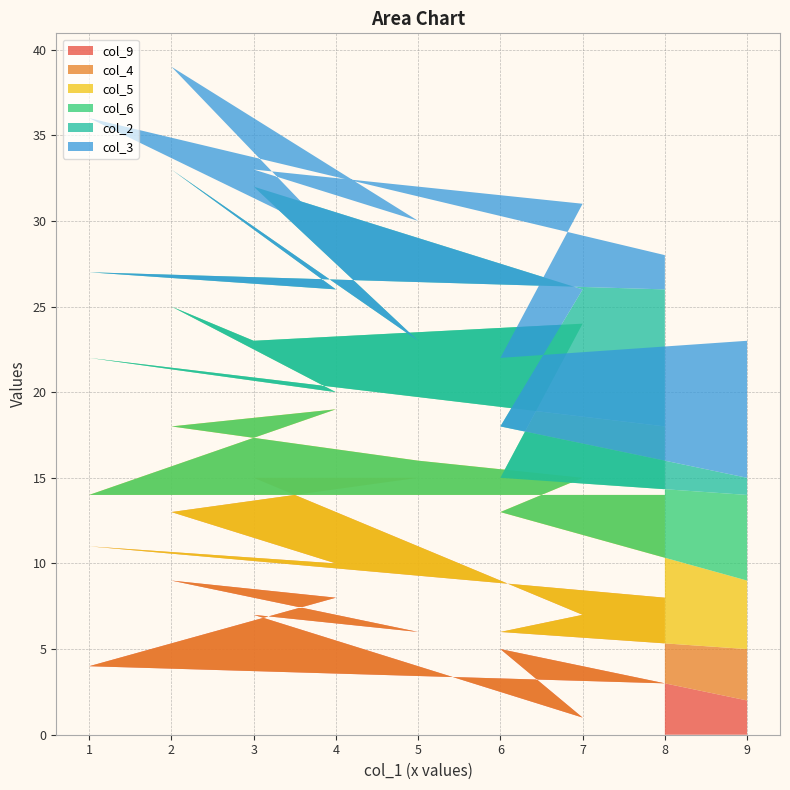

Reading right to left, transcribe all the data shown in this chart.

col_9: 9=2	6=5	7=1	3=7	5=6	2=9	4=8	1=4	8=3
col_4: 9=3	6=1	7=6	3=8	5=9	2=4	4=2	1=7	8=5
col_5: 9=4	6=7	7=8	3=2	5=1	2=5	4=9	1=3	8=6
col_6: 9=5	6=2	7=9	3=6	5=3	2=7	4=1	1=8	8=4
col_2: 9=1	6=3	7=2	3=9	5=4	2=8	4=6	1=5	8=8
col_3: 9=8	6=4	7=5	3=1	5=7	2=6	4=3	1=9	8=2